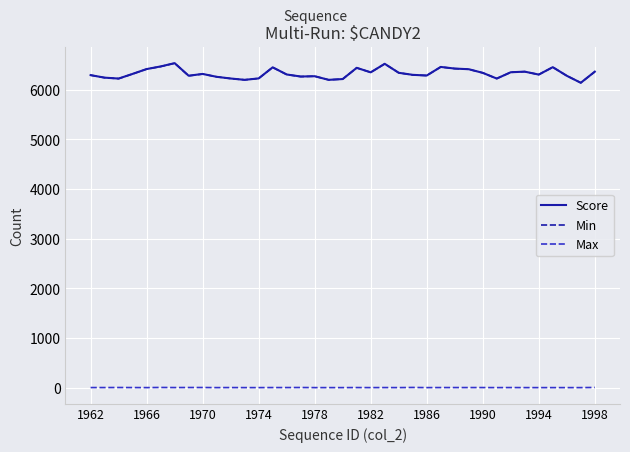

Which series has the widest spread of values?

Score